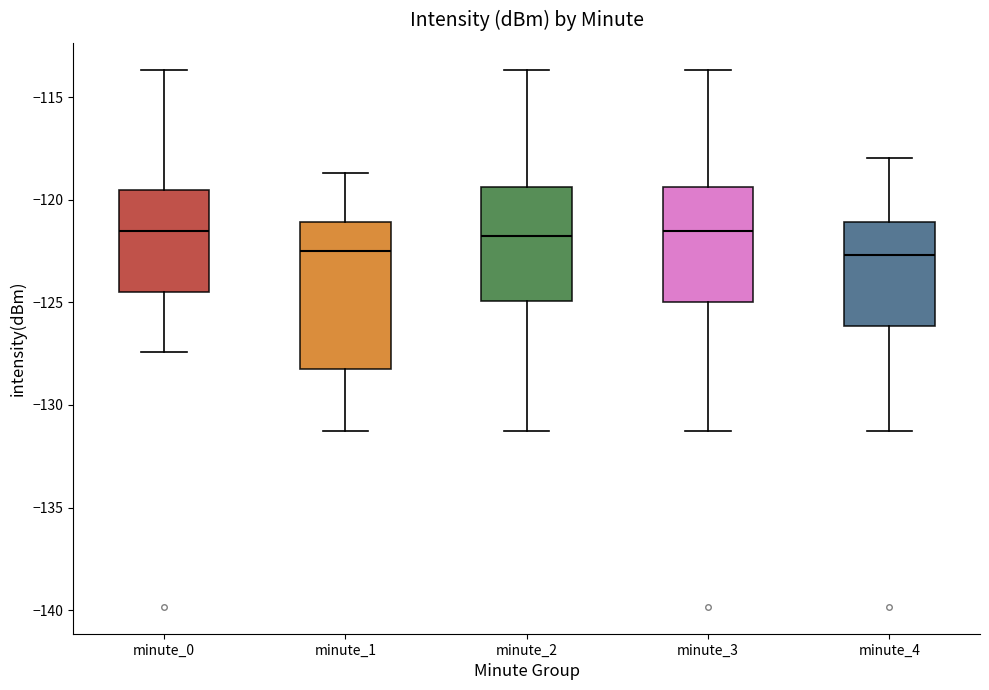

Reading left to right, transcribe this box plot: for each box, give where its median line is, the range the box spans, and where its two whiskers end, as read against the y-axis. The values are not printed on the chart, so give them approximately, as read against the axis.

minute_0: median -121.5, box -124.5 to -119.5, whiskers -127.5 to -113.5
minute_1: median -122.5, box -128.5 to -121.0, whiskers -131.5 to -118.5
minute_2: median -122.0, box -125.0 to -119.5, whiskers -131.5 to -113.5
minute_3: median -121.5, box -125.0 to -119.5, whiskers -131.5 to -113.5
minute_4: median -122.5, box -126.0 to -121.0, whiskers -131.5 to -118.0